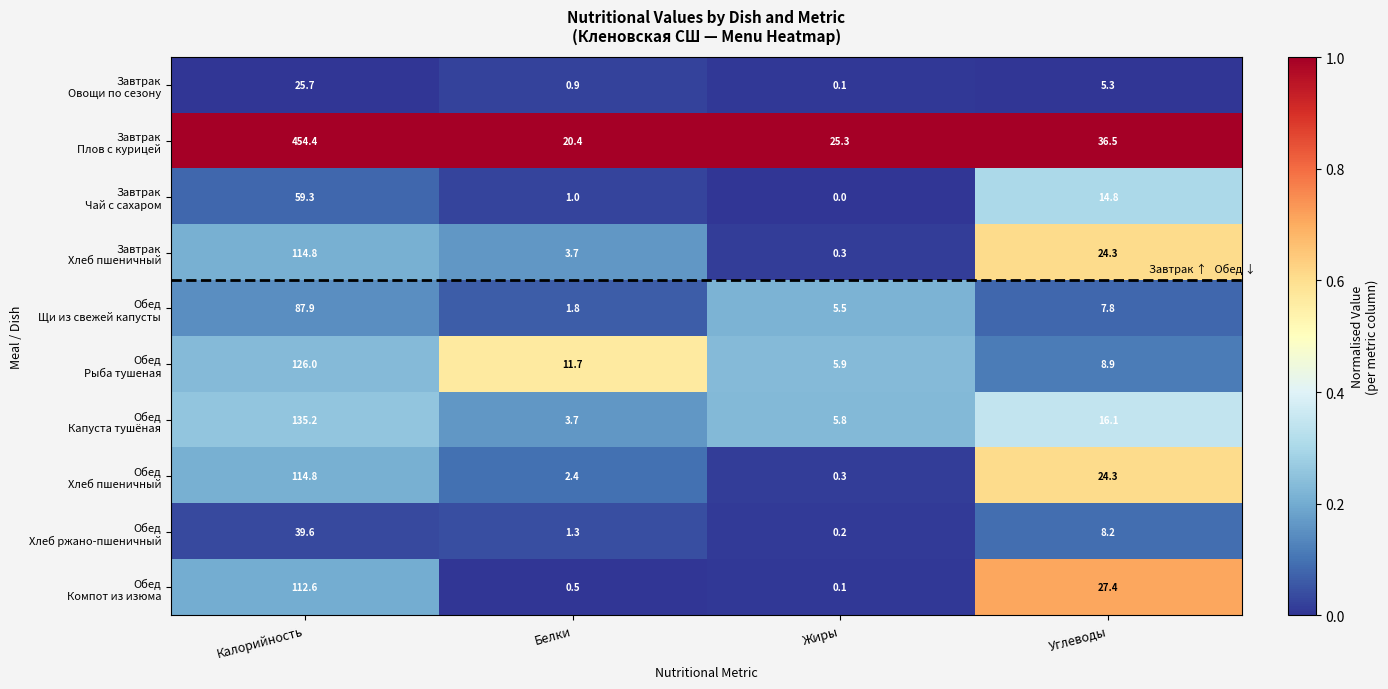

Which label corresponds to the largest value in the chart?

Калорийность